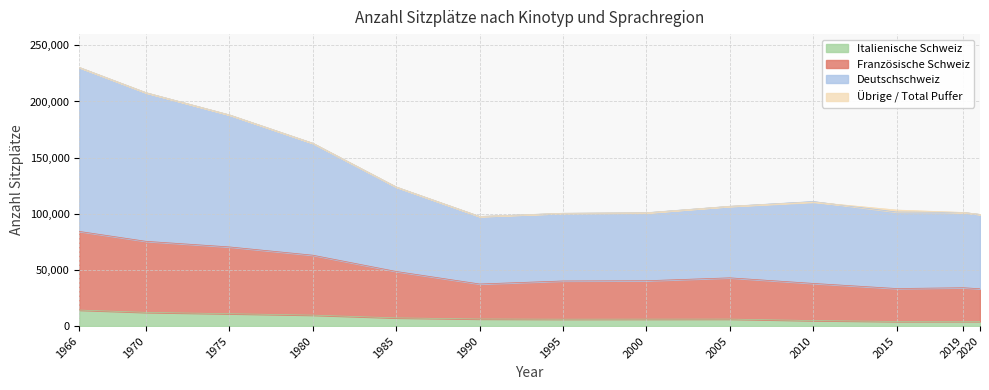

Where does the Deutschschweiz series first go above 106682?

1966